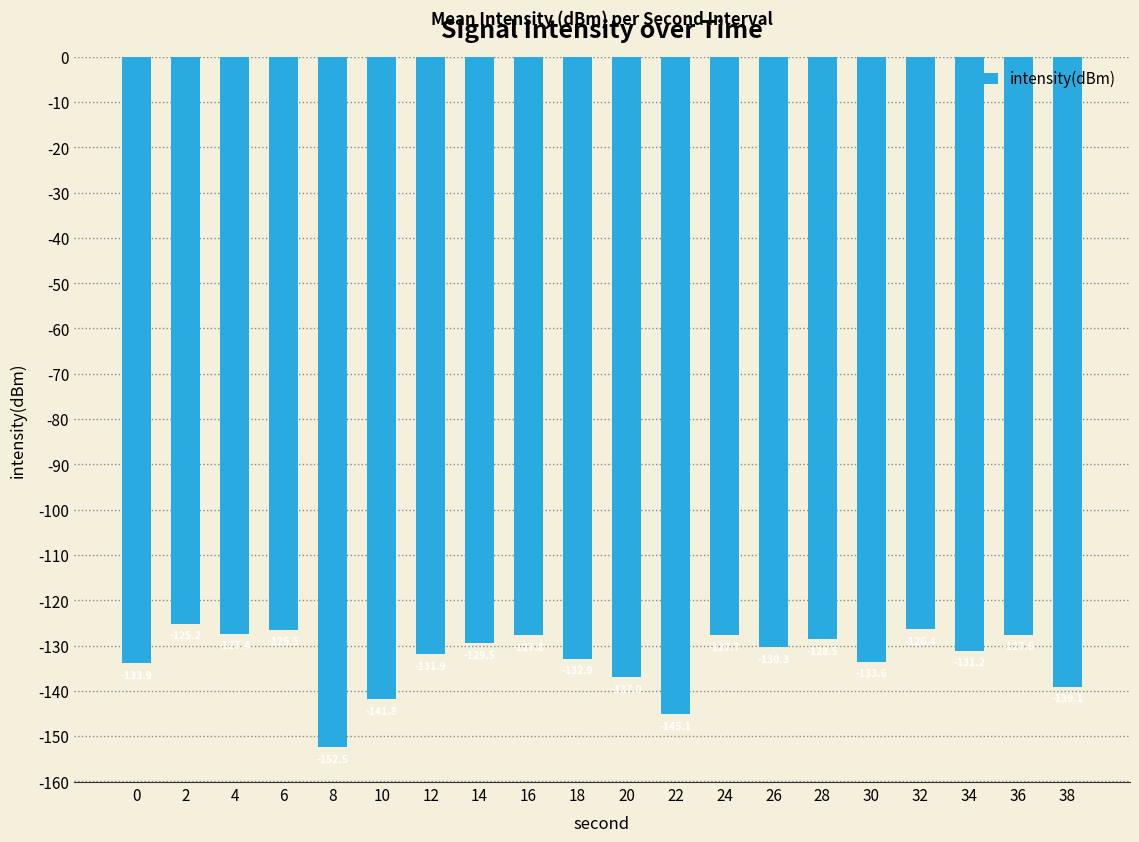

How many values are below -130?

11